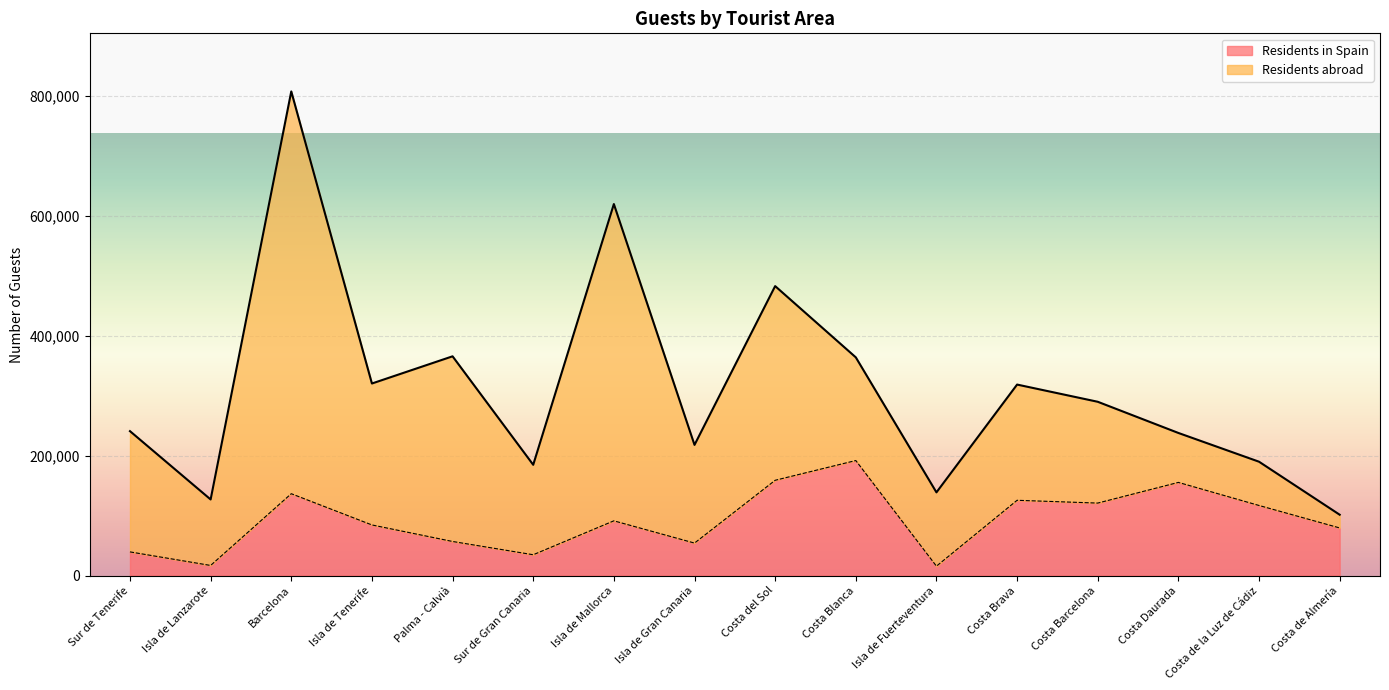

Is it true that the value at Sur de Gran Canaria is 34689?

True